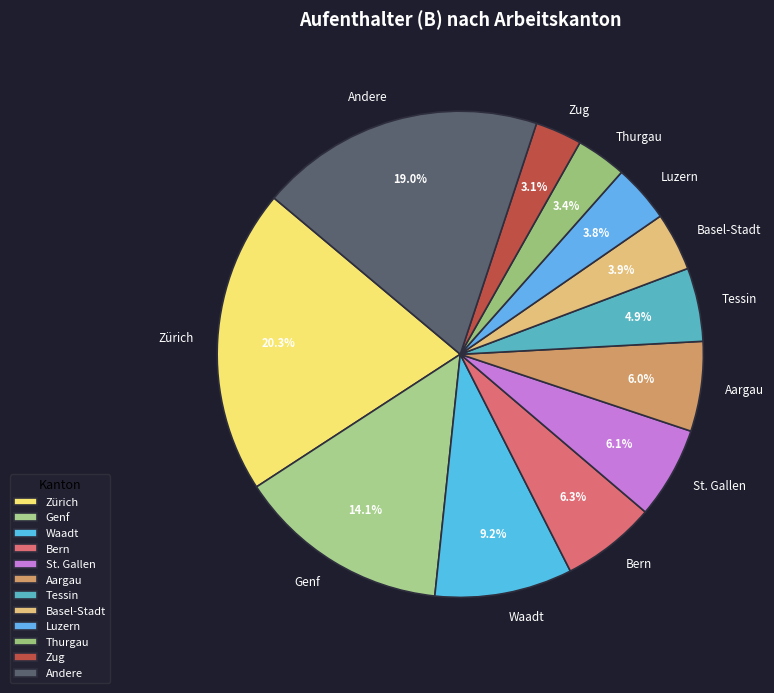

Is the sum of Andere and Aargau greater than half?

No